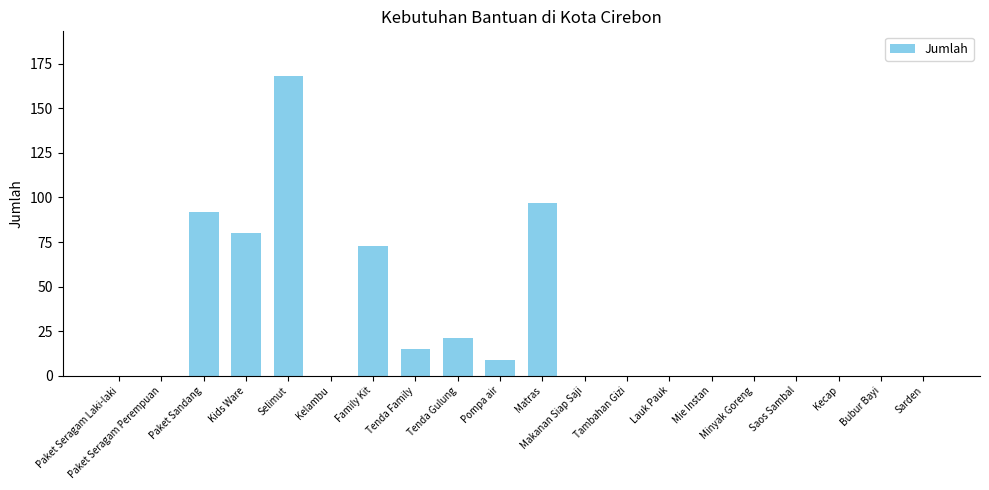

The value at Saos Sambal is 0. True or false?

True